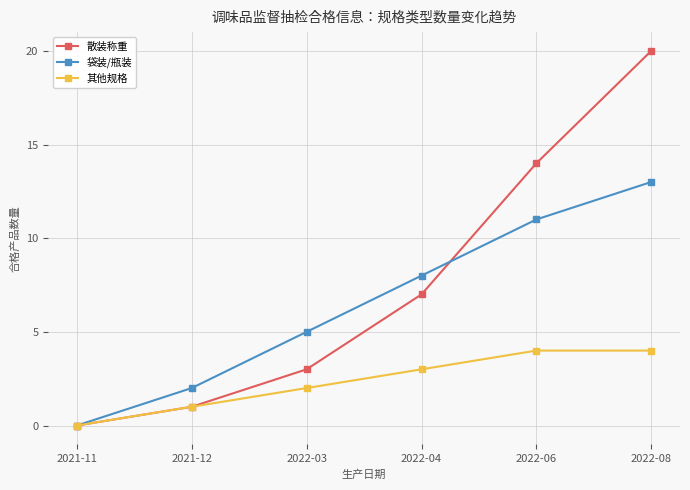

Does the chart display data point markers on the line(s)?

Yes